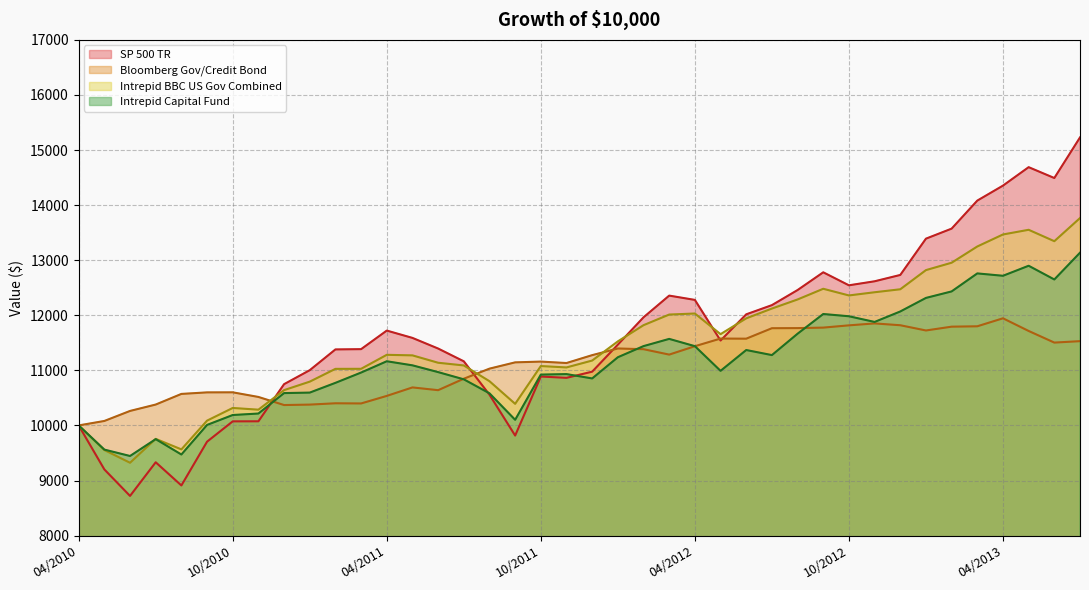

Rank the categories by Intrepid Capital Fund value from highest to lowest.

07/2013, 05/2013, 03/2013, 04/2013, 06/2013, 02/2013, 01/2013, 12/2012, 09/2012, 10/2012, 11/2012, 08/2012, 03/2012, 02/2012, 04/2012, 06/2012, 07/2012, 01/2012, 04/2011, 05/2011, 05/2012, 06/2011, 03/2011, 11/2011, 10/2011, 12/2011, 07/2011, 02/2011, 01/2011, 12/2010, 08/2011, 11/2010, 10/2010, 09/2011, 09/2010, 04/2010, 07/2010, 05/2010, 08/2010, 06/2010